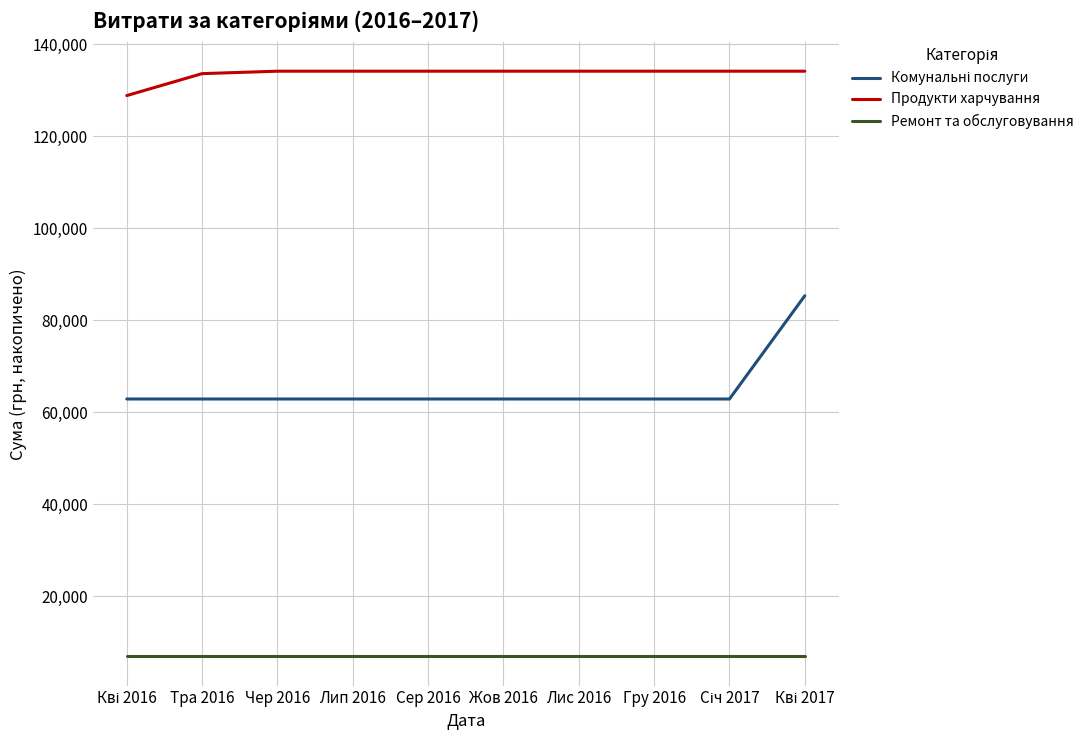

True or false: Ремонт та обслуговування and Продукти харчування cross at least once.

False